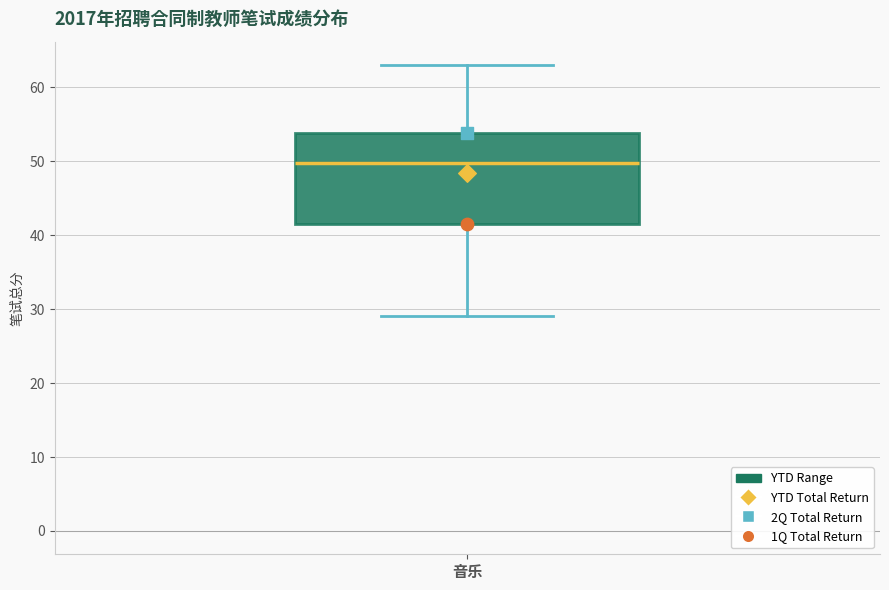

Transcribe this box plot: give where the median line is, the range the box spans, and where the two whiskers end, as read against the y-axis. The values are not printed on the chart, so give them approximately, as read against the axis.

median 50, box 42 to 54, whiskers 29 to 63